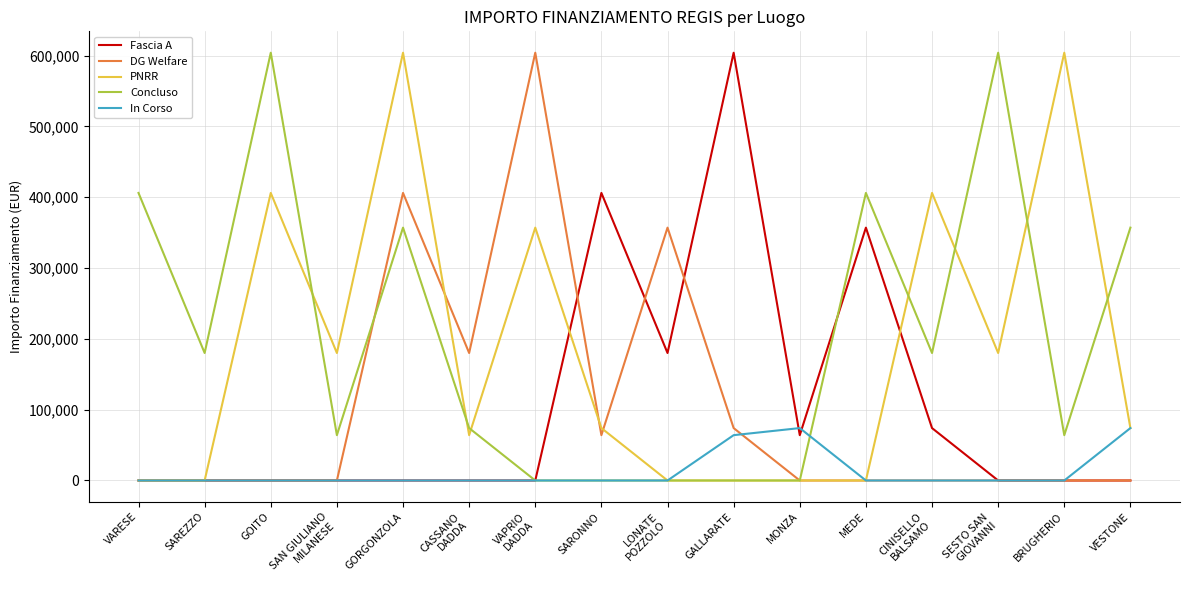

Is it true that DG Welfare equals -391429.7 at SAREZZO?

False